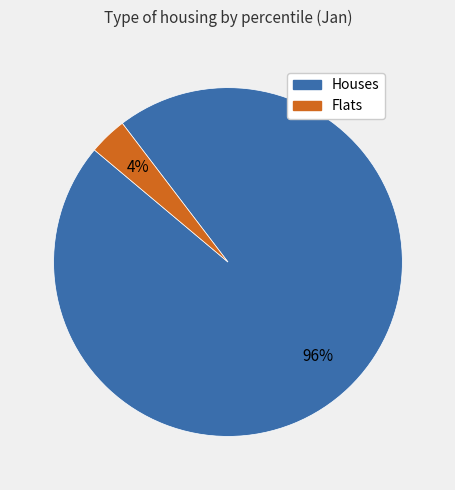

Does any single category account for the majority?

Yes